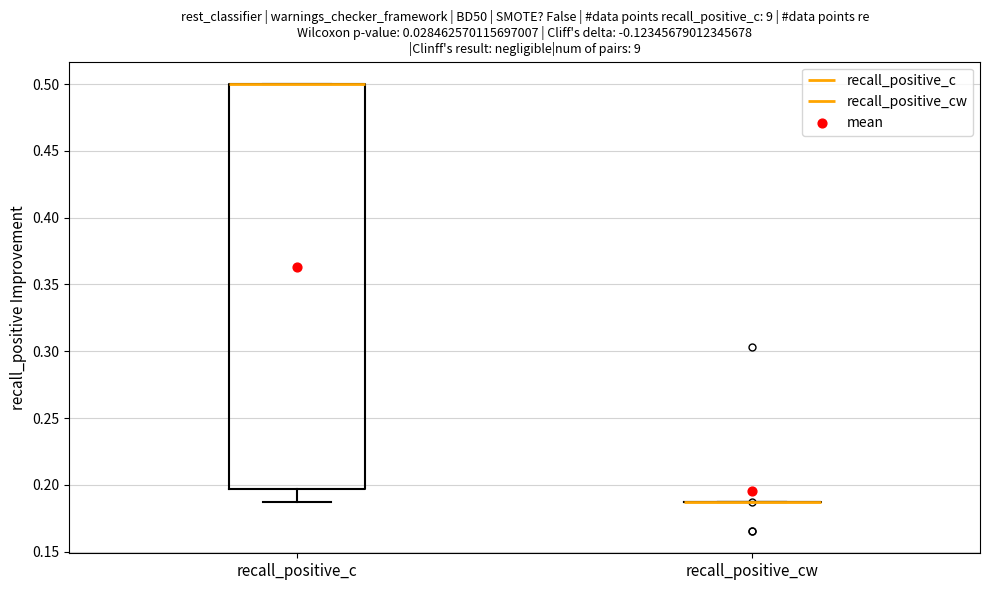

Comparing the boxes themselves (not the whiskers), which one is the tallest?

recall_positive_c